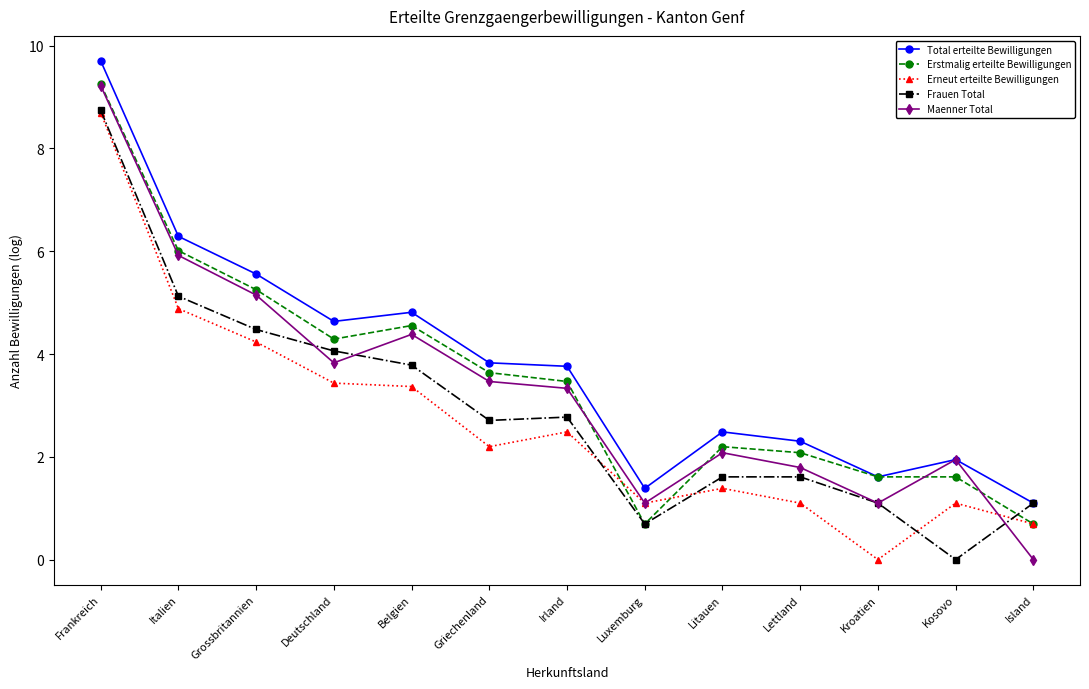

Reading left to right, what are all the values shown in this chart?

Total erteilte Bewilligungen: 9.7	6.3	5.6	4.6	4.8	3.8	3.8	1.4	2.5	2.3	1.6	1.9	1.1
Erstmalig erteilte Bewilligungen: 9.3	6.0	5.3	4.3	4.6	3.6	3.5	0.7	2.2	2.1	1.6	1.6	0.7
Erneut erteilte Bewilligungen: 8.7	4.9	4.2	3.4	3.4	2.2	2.5	1.1	1.4	1.1	0.0	1.1	0.7
Frauen Total: 8.7	5.1	4.5	4.1	3.8	2.7	2.8	0.7	1.6	1.6	1.1	0.0	1.1
Maenner Total: 9.2	5.9	5.1	3.8	4.4	3.5	3.3	1.1	2.1	1.8	1.1	1.9	0.0